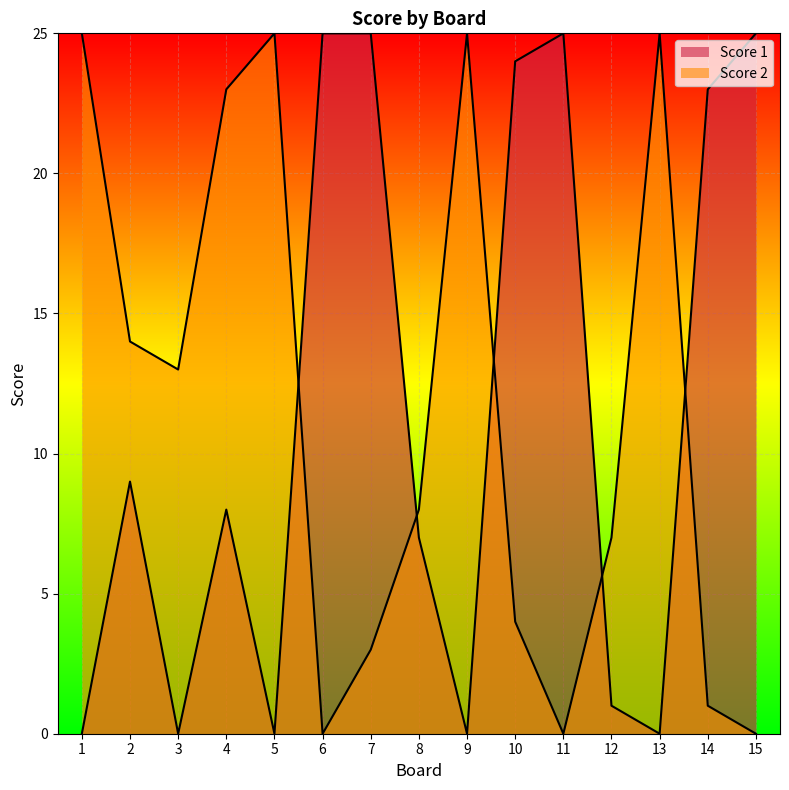

How many interior local valleys does the Score 2 series have?

3